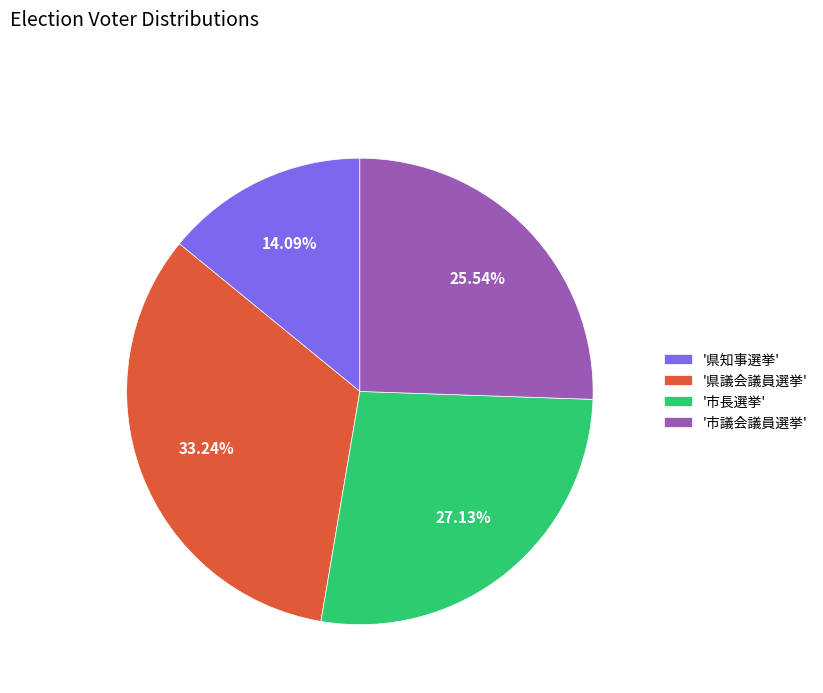

Between '市長選挙' and '県議会議員選挙', which is larger?

'県議会議員選挙'